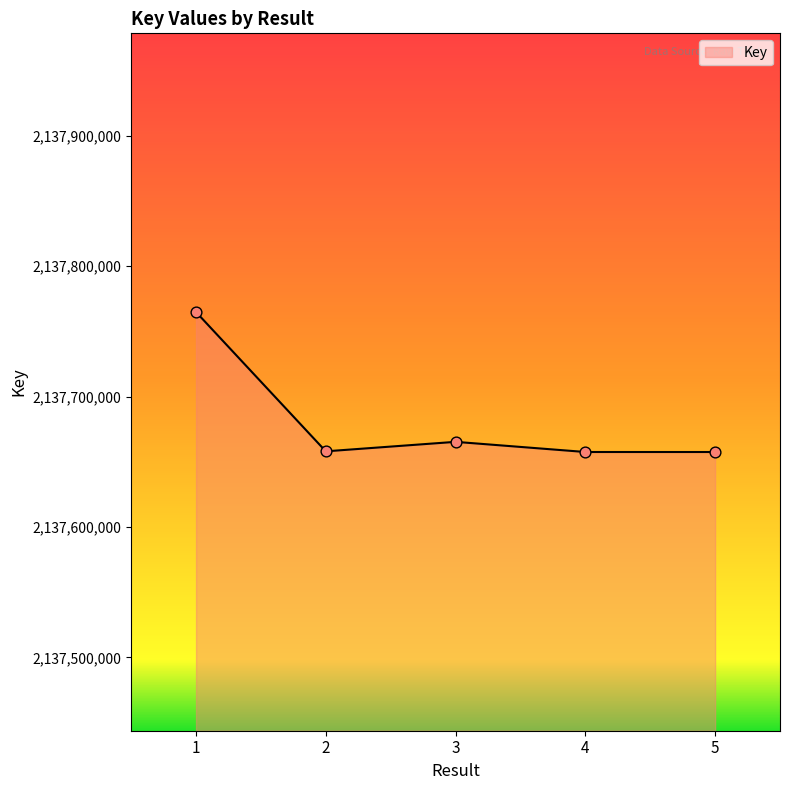

Between 3 and 1, which is larger?

1